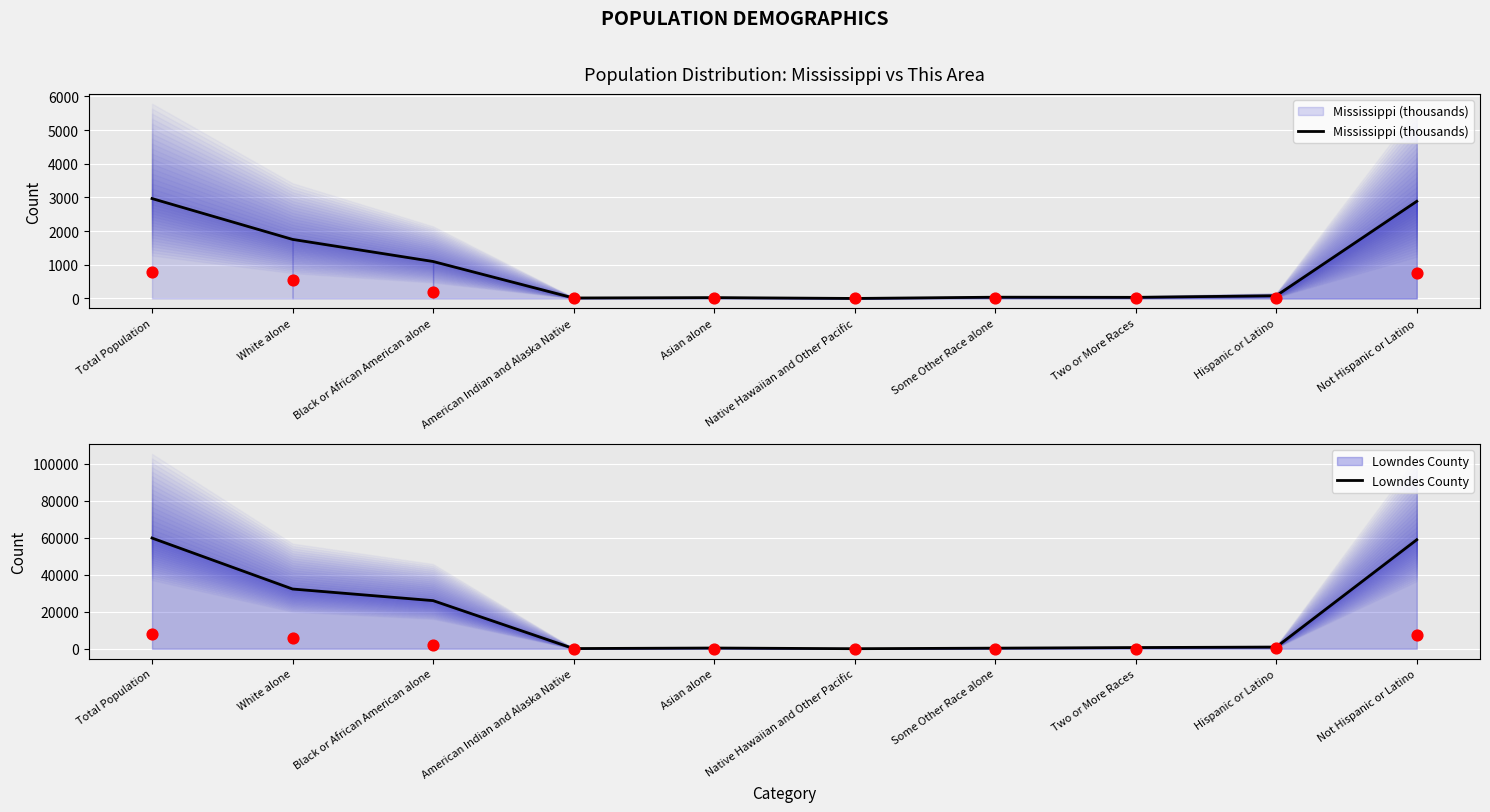

Which series has the widest spread of Y values?

Lowndes County